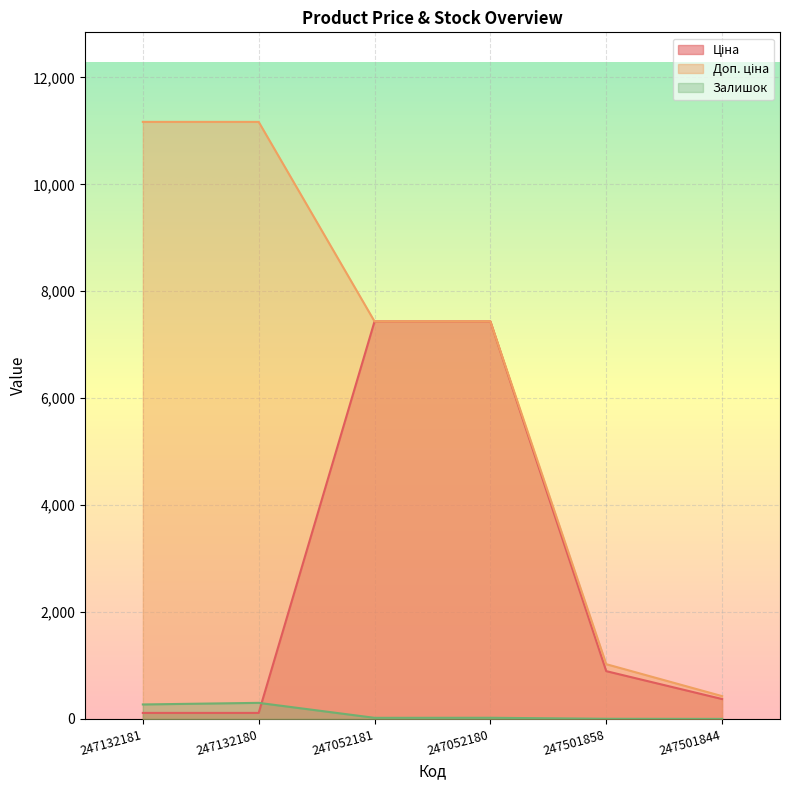

Which series changed the most between 247132180 and 247501844?

Доп. ціна